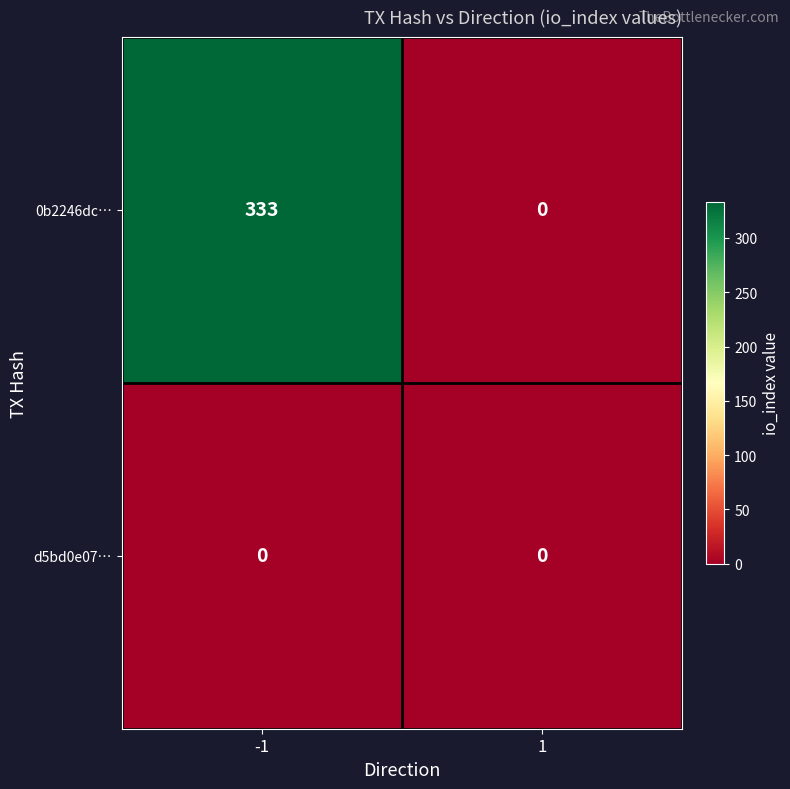

True or false: 0b2246dc… has a value of 454 at -1.

False